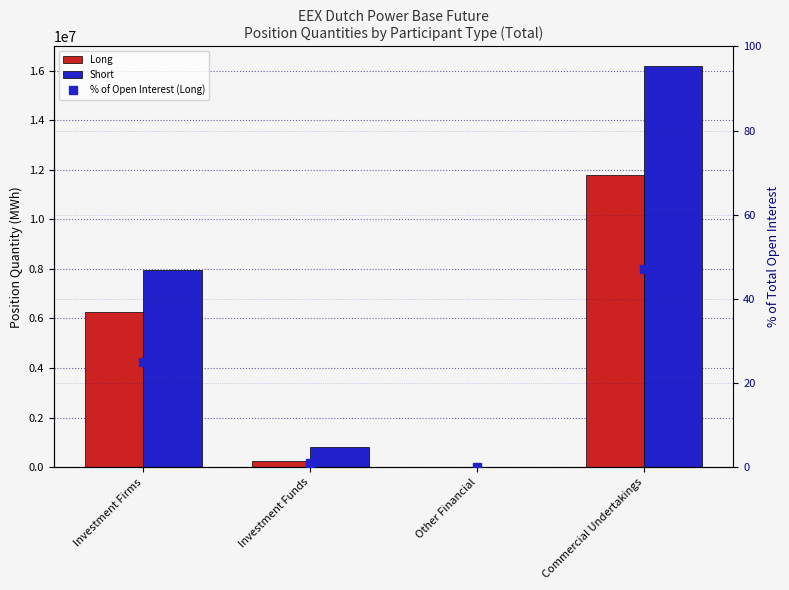

What is the sum of all Short values?

24941536.0